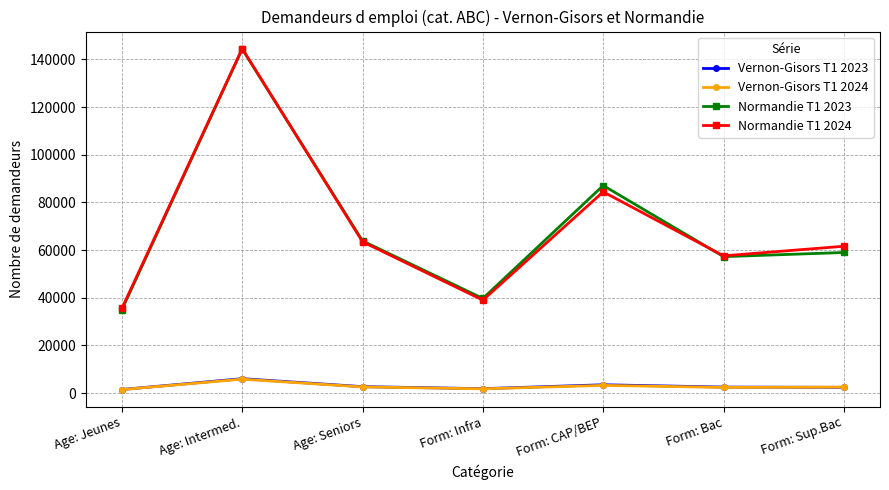

What are all the series names shown in the legend?

Vernon-Gisors T1 2023, Vernon-Gisors T1 2024, Normandie T1 2023, Normandie T1 2024